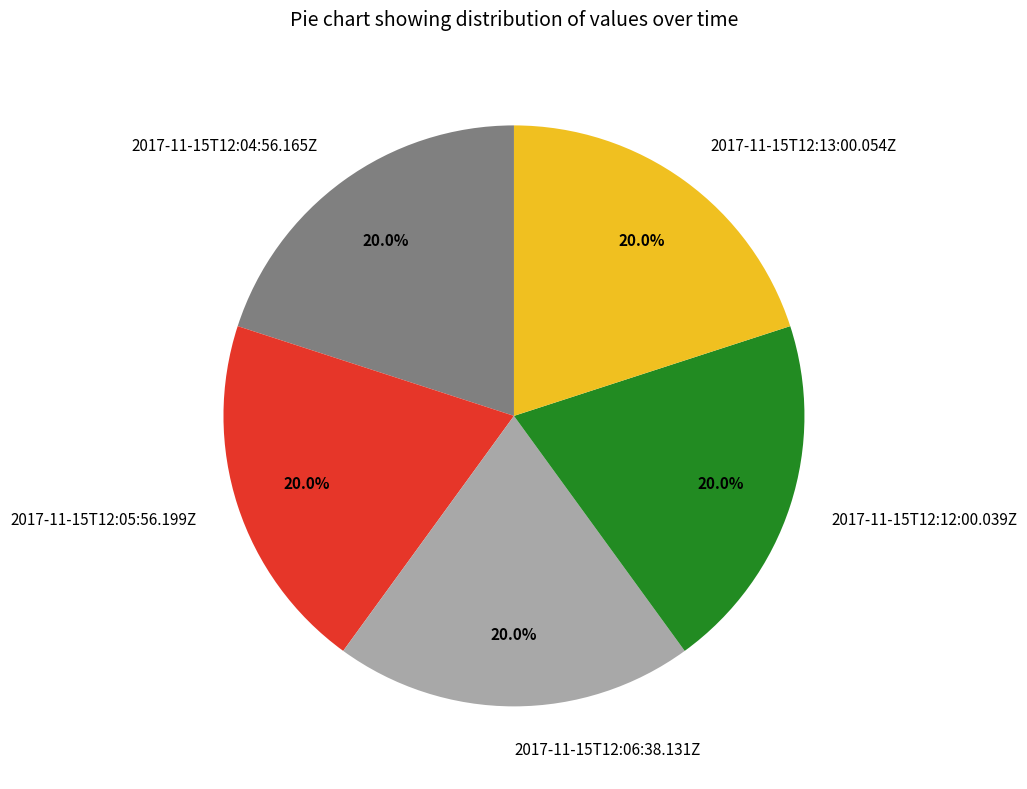

Is there a majority slice in this chart?

No